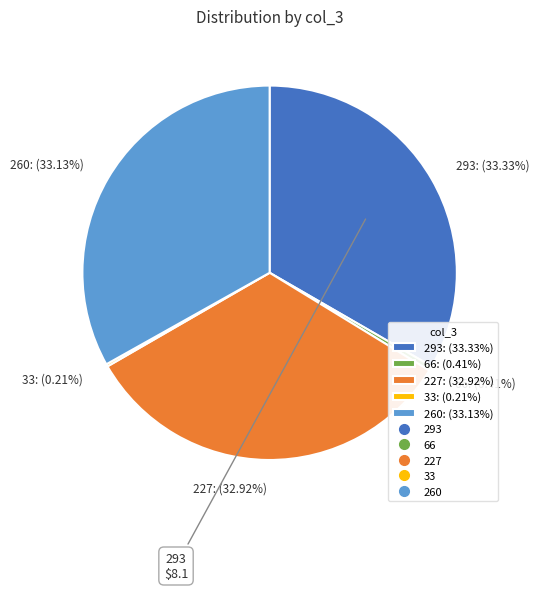

Does 227: (32.92%) represent more than half of the total?

No